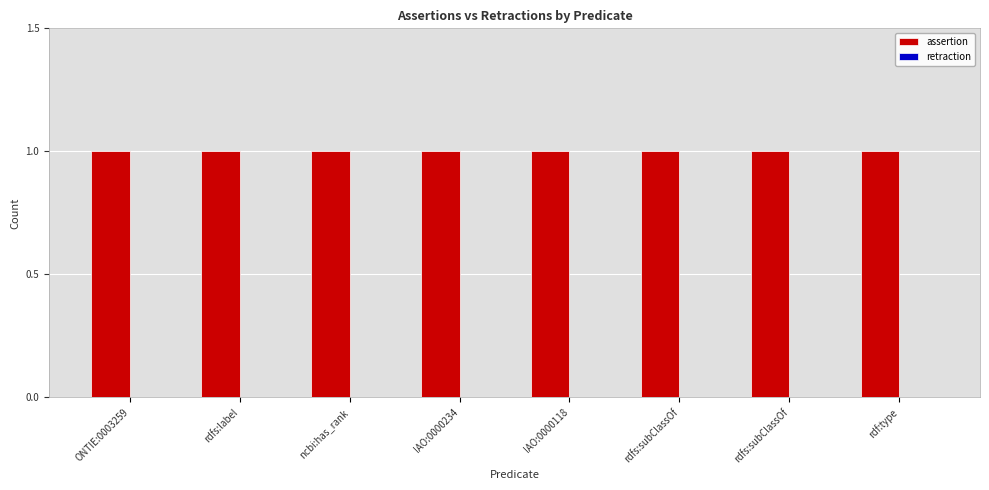

How many groups of bars are there?

8